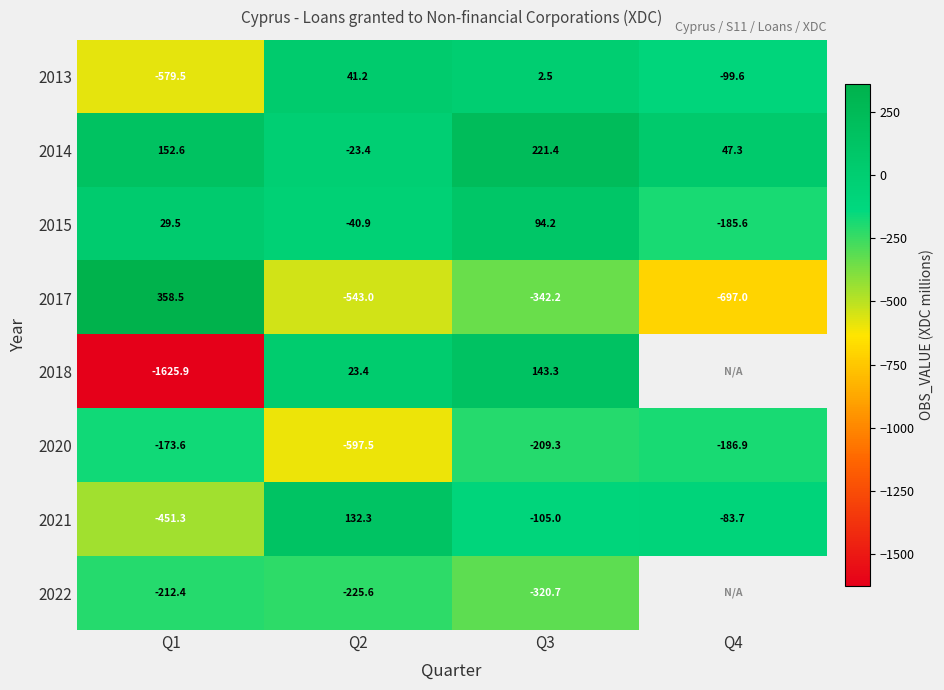

Is the value of 2021 at Q1 greater than the value of 2014 at Q3?

No